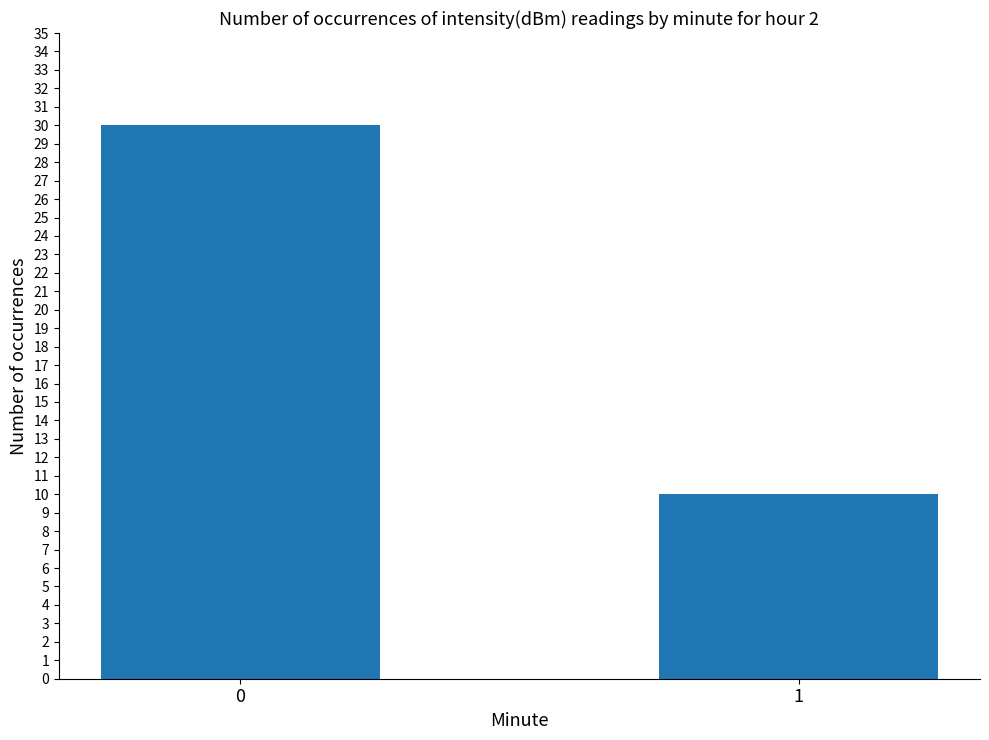

What is the maximum value shown in the chart?

30